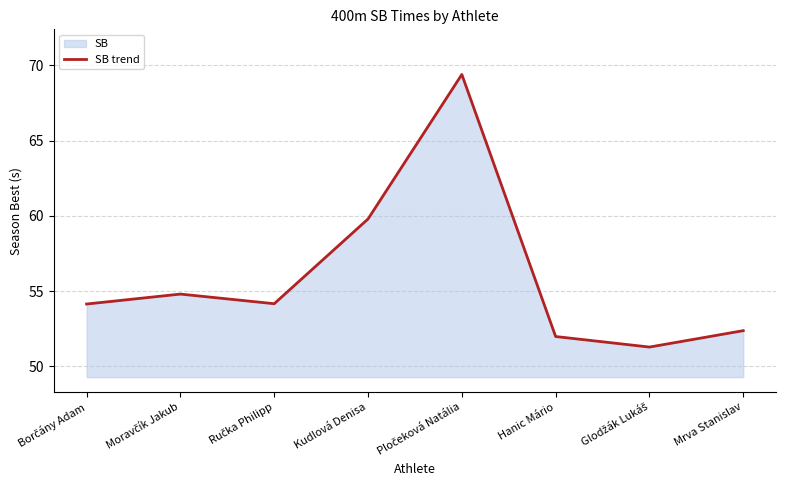

What is the label of the 3rd point from the right?

Hanic Mário